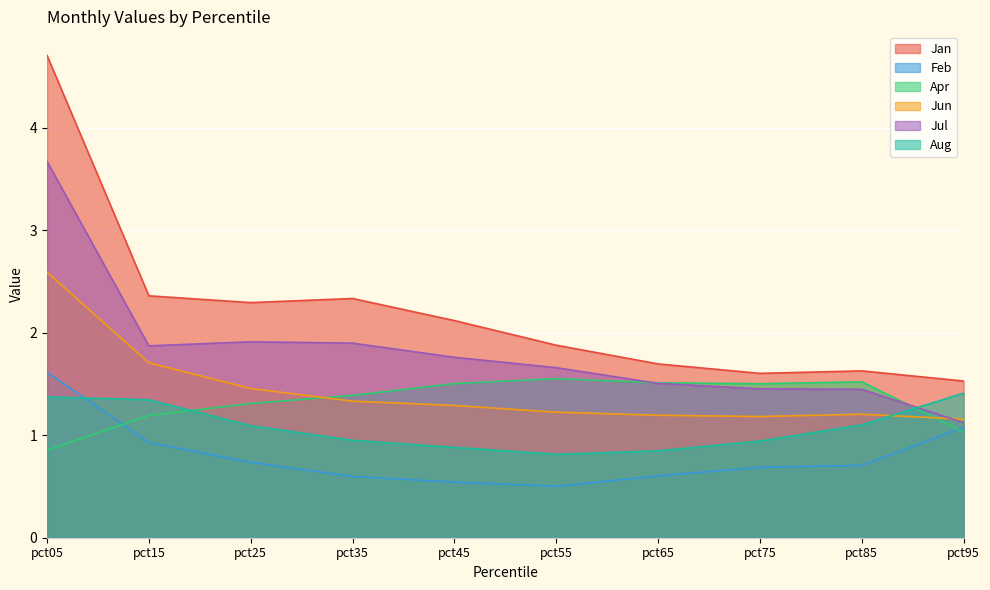

In Jul, how many points are higher than both neighbors (excluding endpoints)?

1